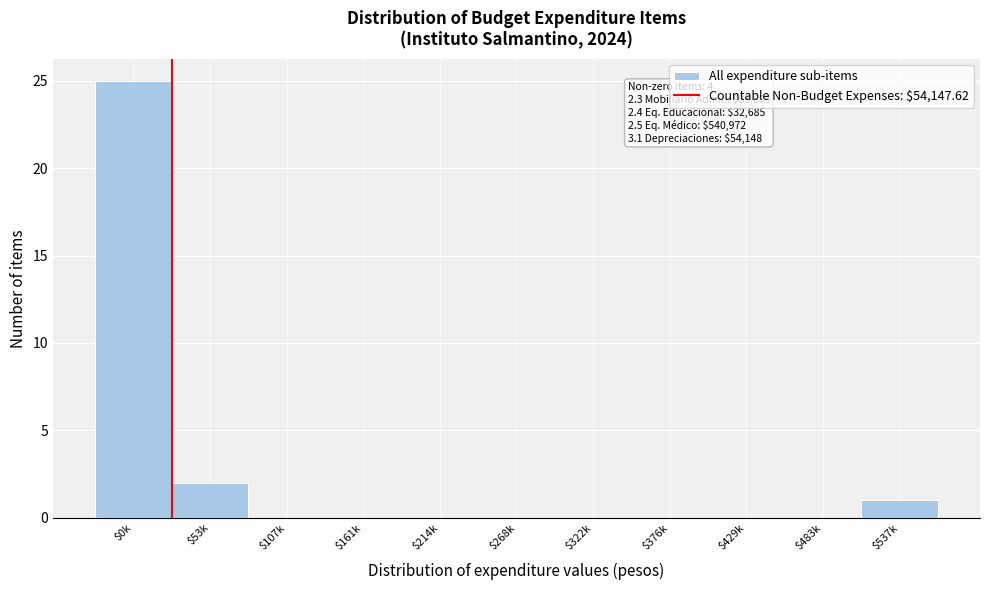

At which label is the value closest to 12?

$53k